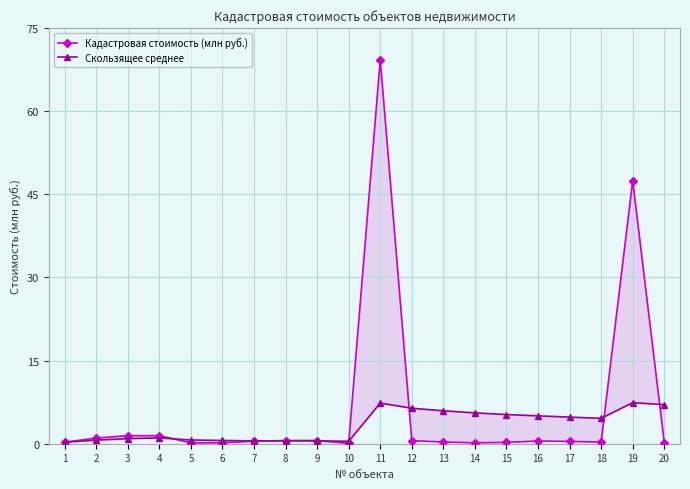

What is the difference between the Кадастровая стоимость (млн руб.) values at 19 and 16?

47.0